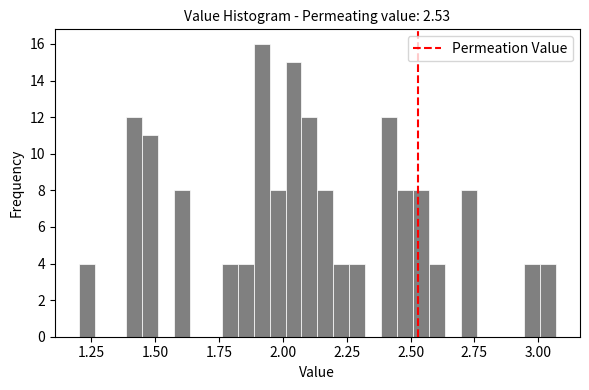

Read against the x-axis, roughly where is the centre of the tallest bar?

1.90